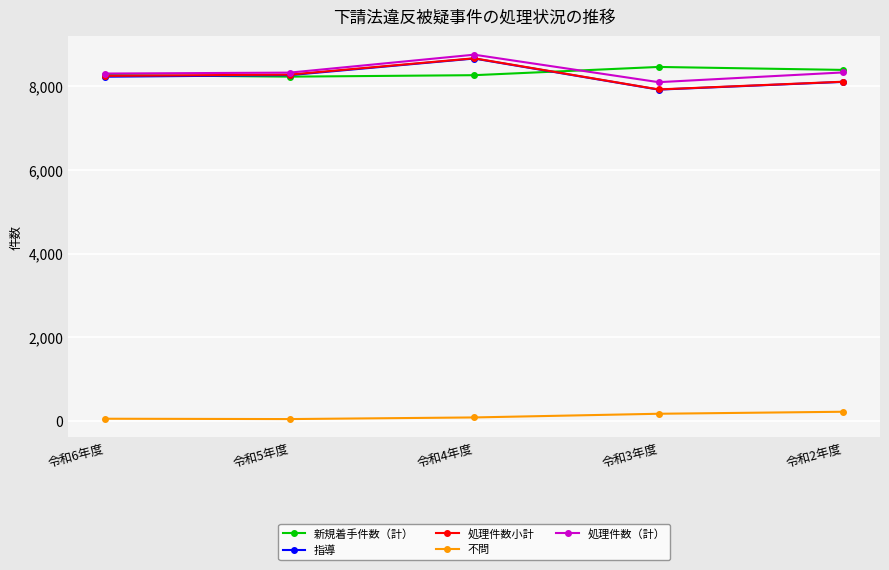

How many lines are shown in the chart?

5